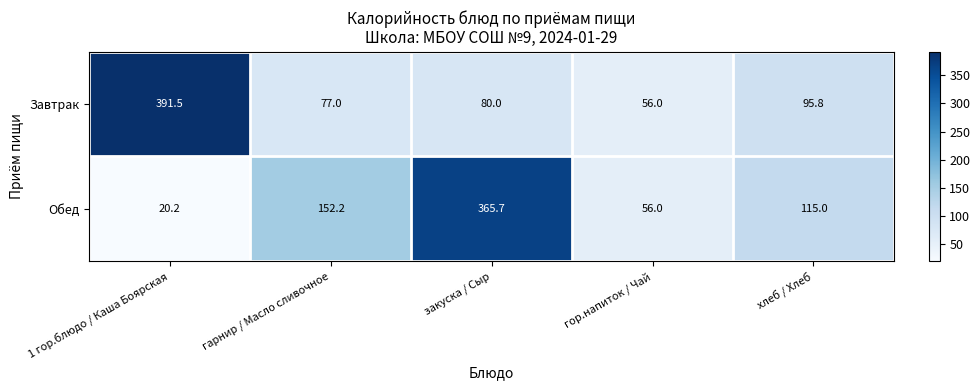

What is the smallest value displayed?

20.2